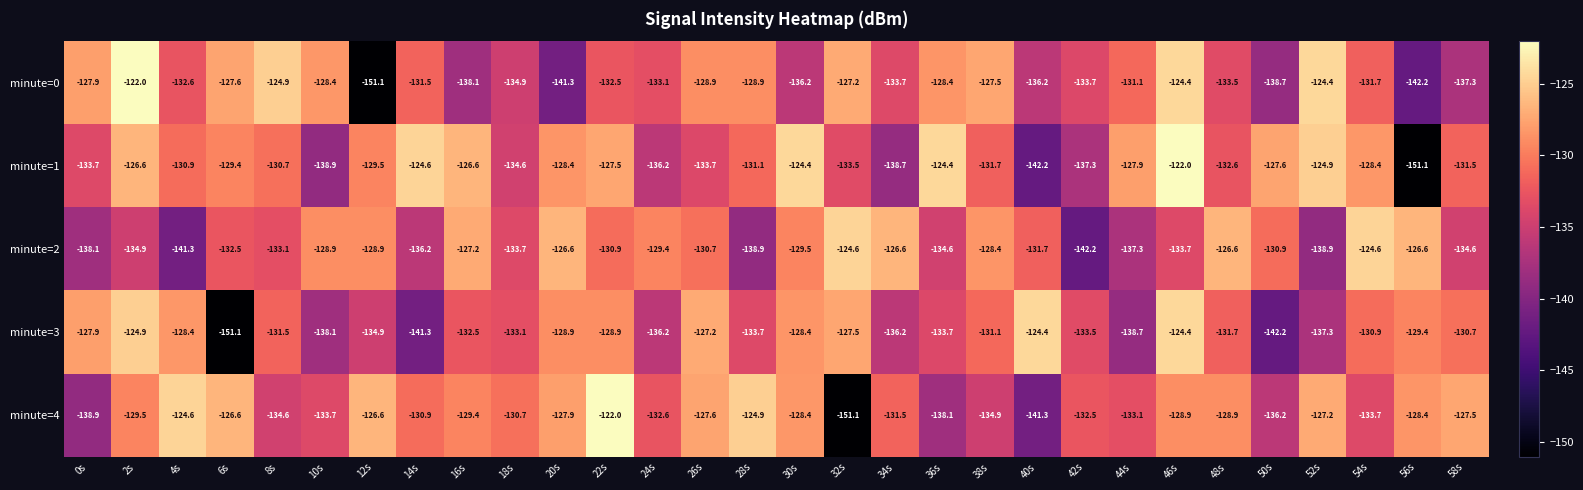

Which series changed the most between 46s and 52s?

minute=3